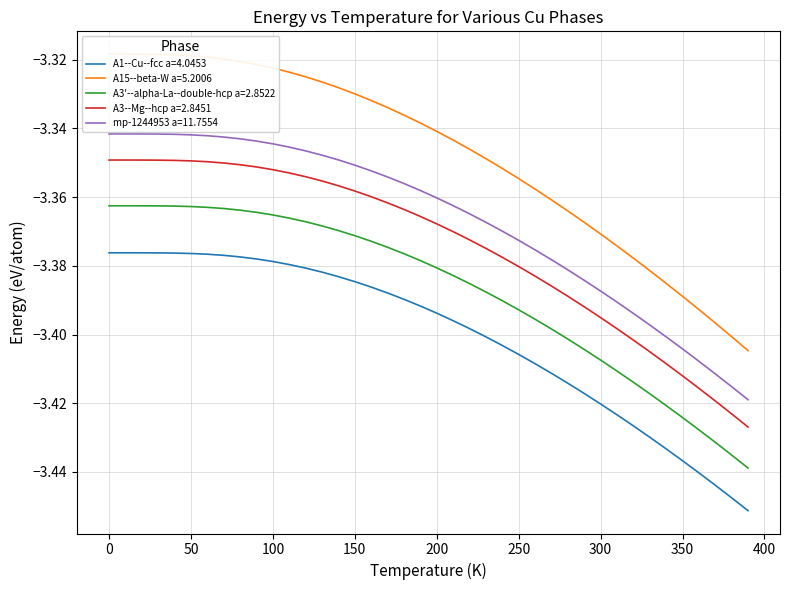

True or false: mp-1244953 a=11.7554 and A3'--alpha-La--double-hcp a=2.8522 cross at least once.

False